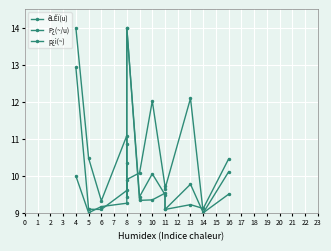

How many data points does each series have?

13